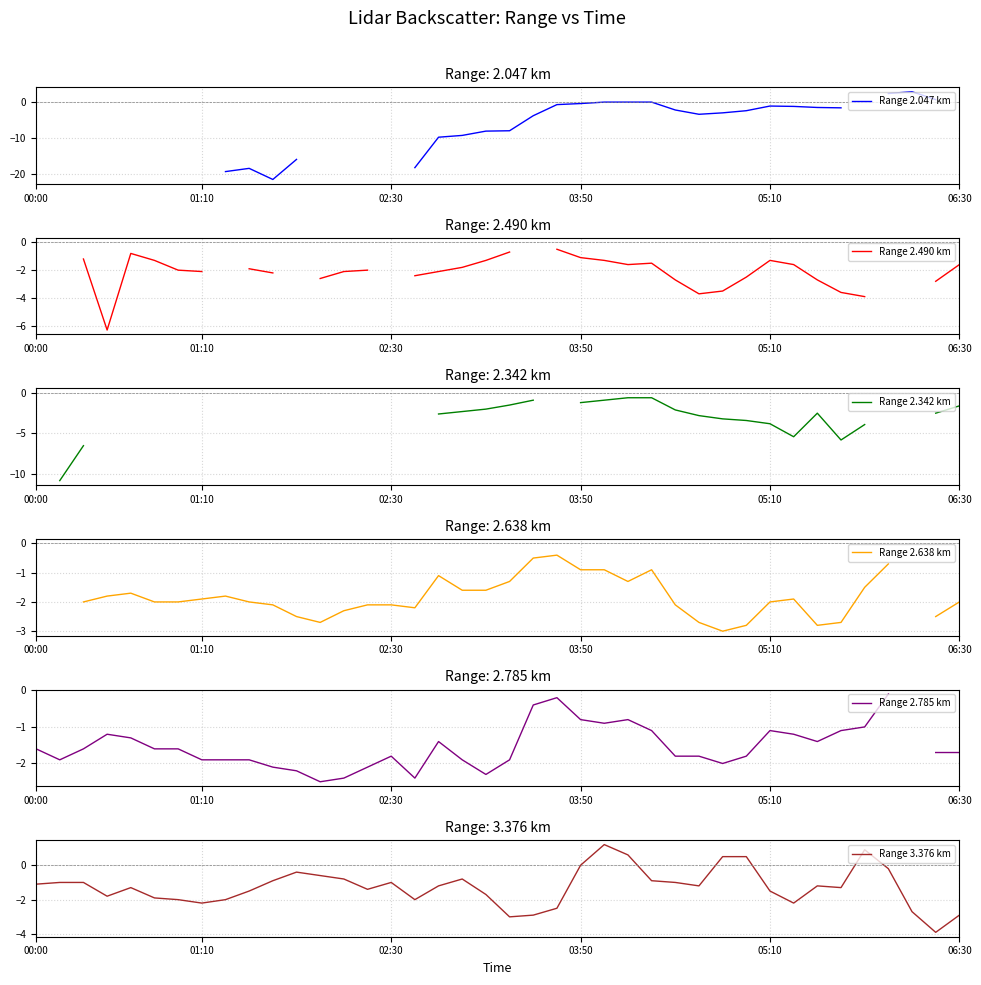

Which series has the largest total across all categories?

Range 3.376 km